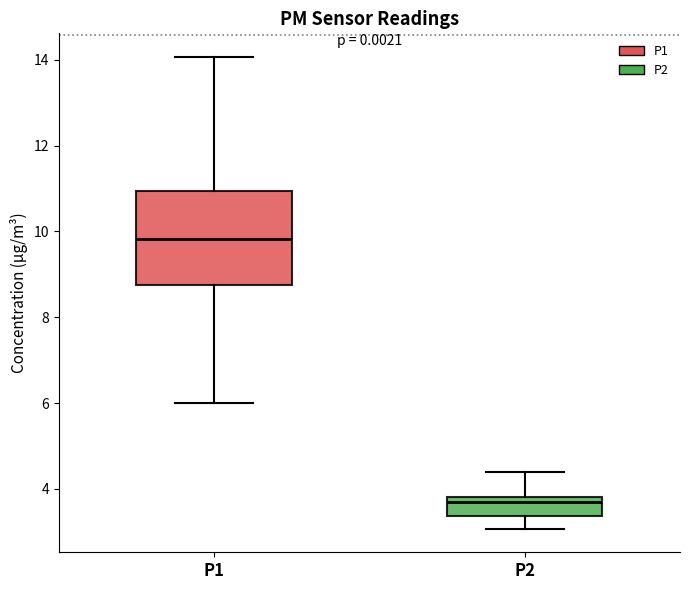

Where does the lower whisker of the box for P1 end on the y-axis? The values are not printed on the chart, so give them approximately, as read against the axis.

6.0